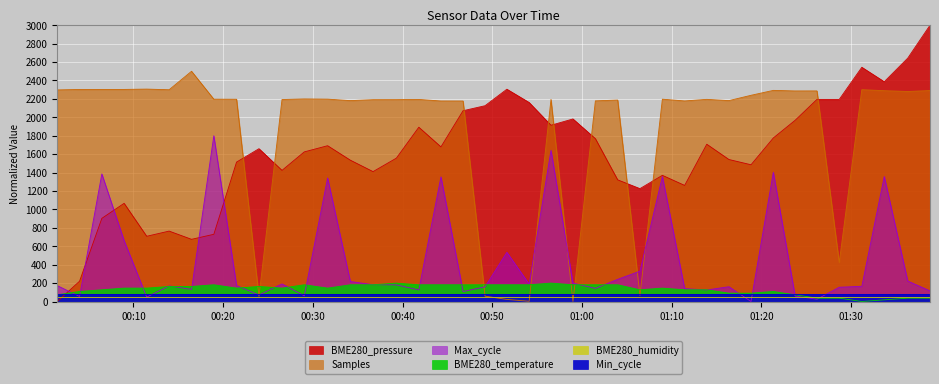

How many values in the BME280_temperature series are below 145?

16